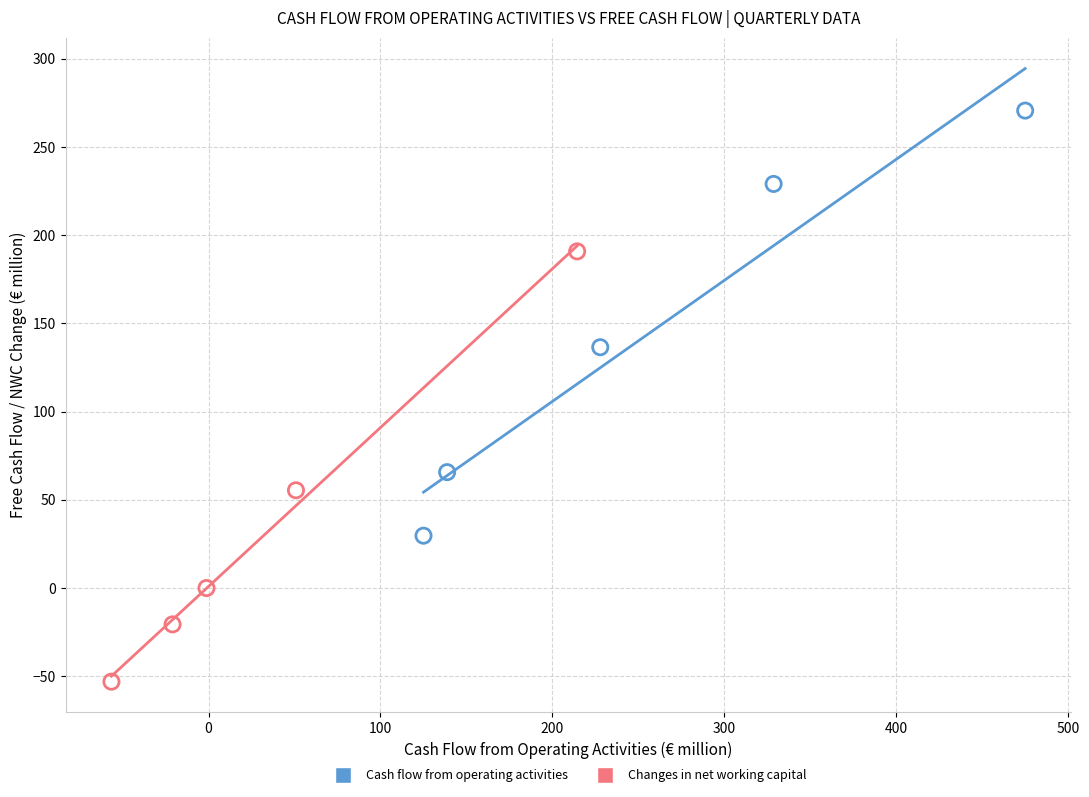

Which series reaches the minimum Y coordinate?

Changes in net working capital